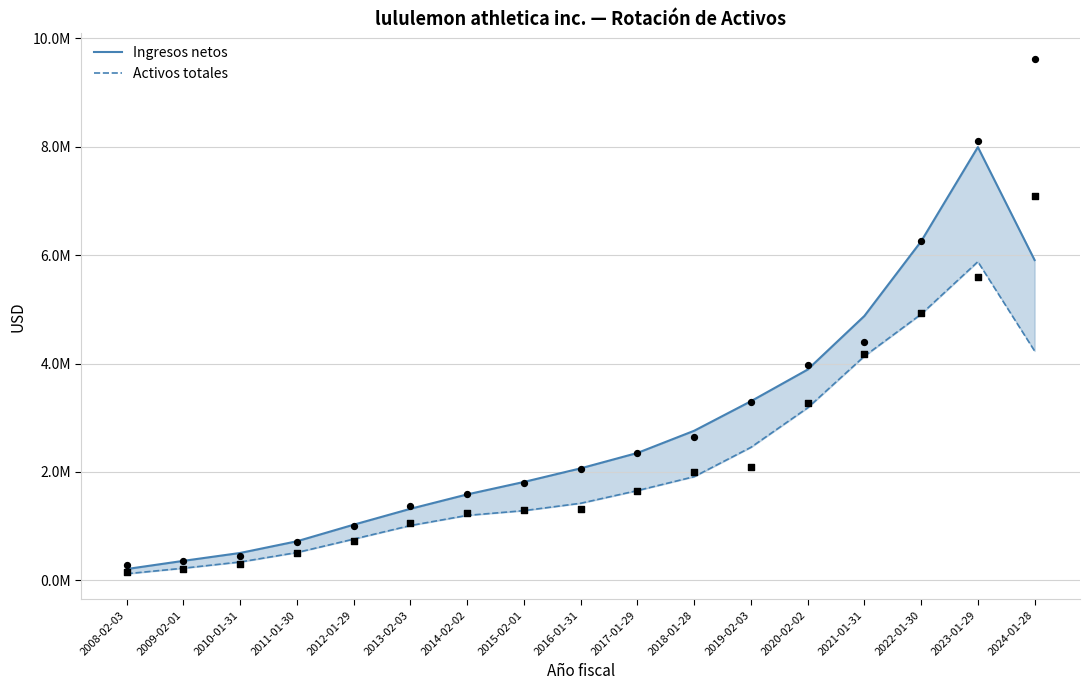

Is the value of Activos totales at 2008-02-03 greater than the value of Ingresos netos at 2012-01-29?

No